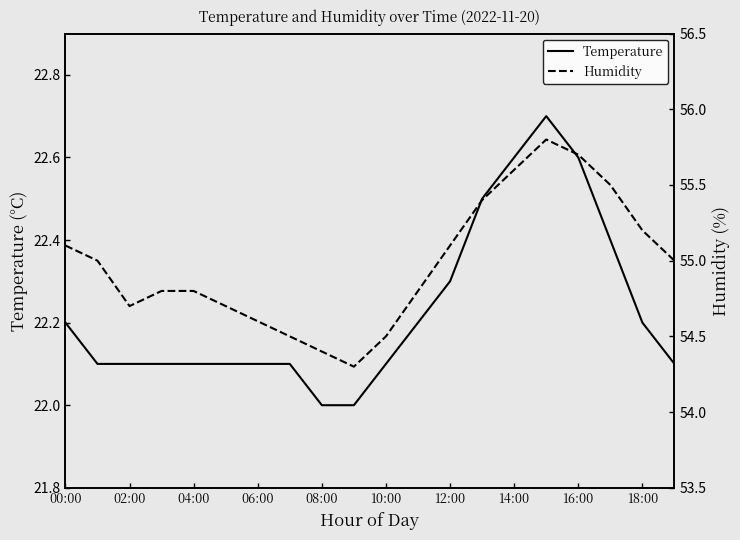

Which series has the widest spread of values?

Humidity